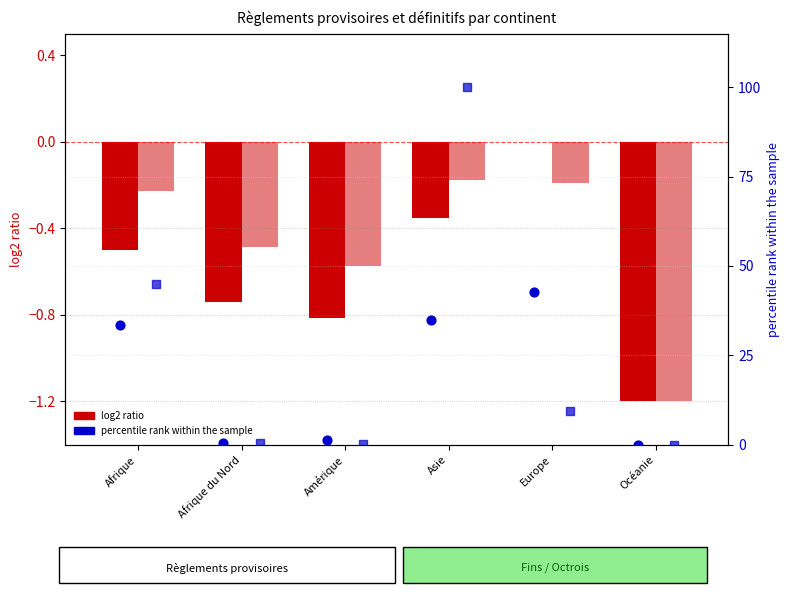

At which category is the sum across all series the highest?

Asie